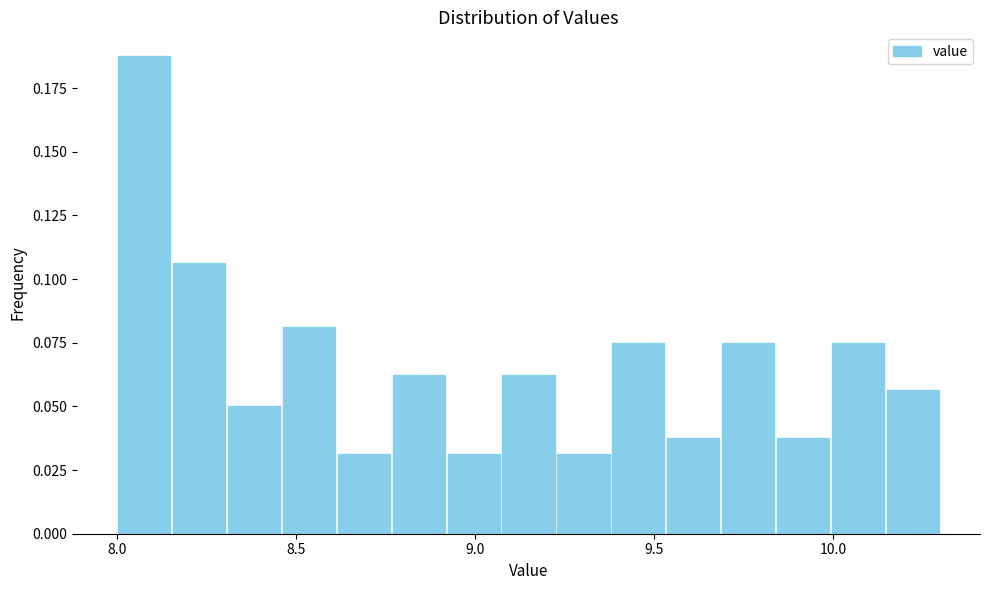

Around what value on the x-axis is the tallest bar? Give the approximate position of its centre, as read against the axis.

8.10